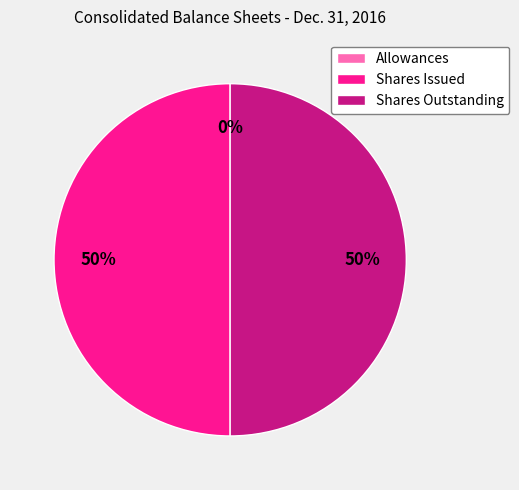

Approximately how many times larger is the value at Shares Outstanding compared to Shares Issued?

1.0